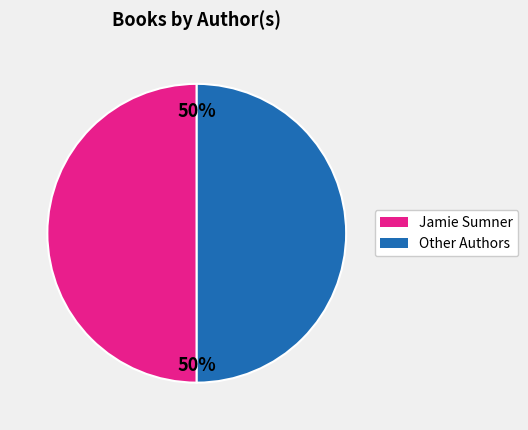

To the nearest percent, what is the average slice percentage?

50%